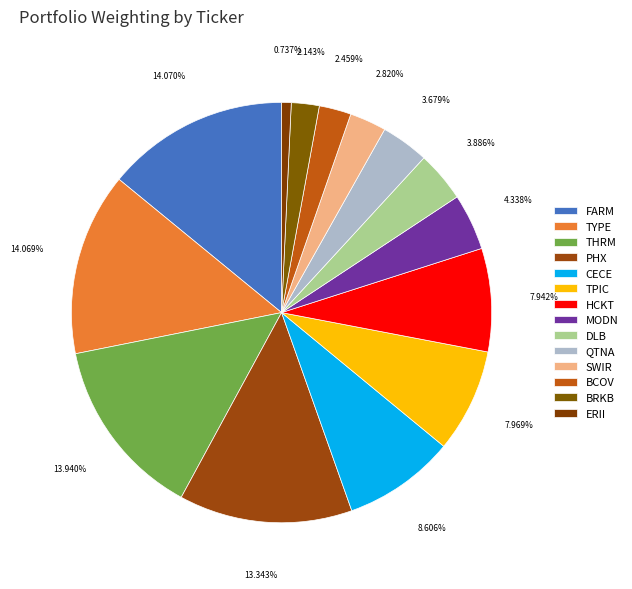

To the nearest percent, what portion does THRM represent?

14%